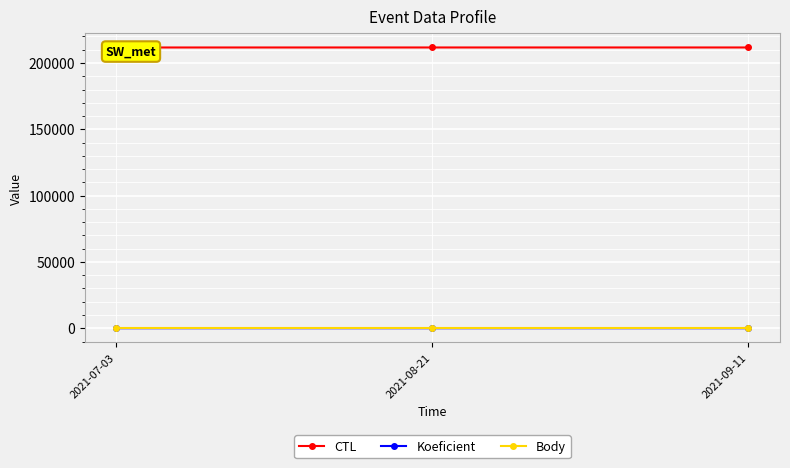

Read the Koeficient value at 2021-07-03.

3